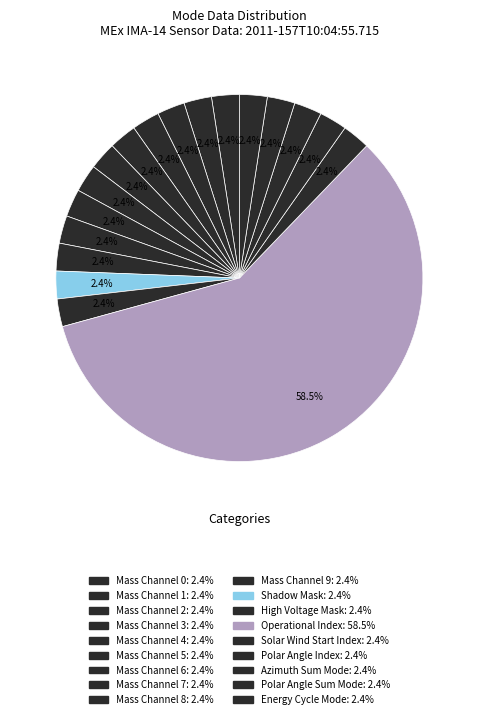

Which has a higher value, Mass Channel 4 or Mass Channel 2?

Mass Channel 4